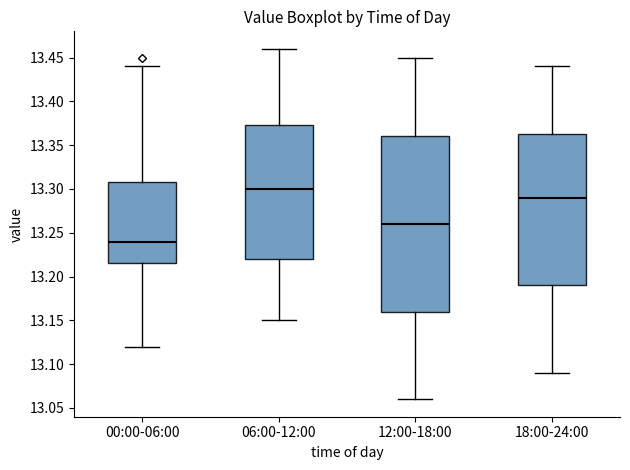

Which box is the tallest, from its lower edge to its upper edge?

12:00-18:00